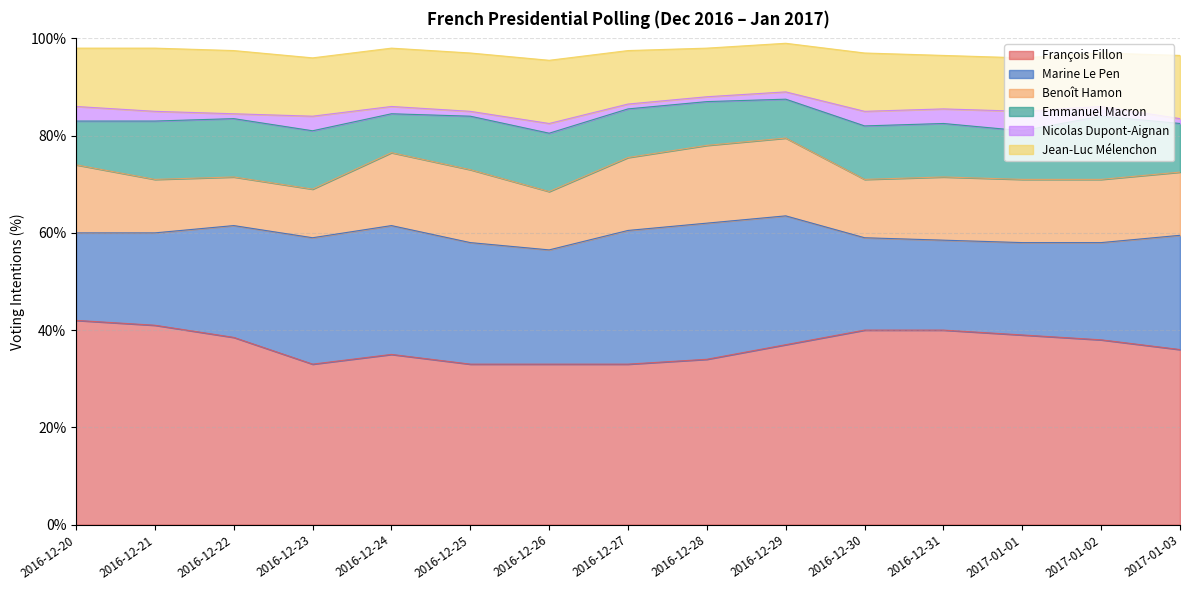

At which label does François Fillon first exceed 37?

2016-12-20